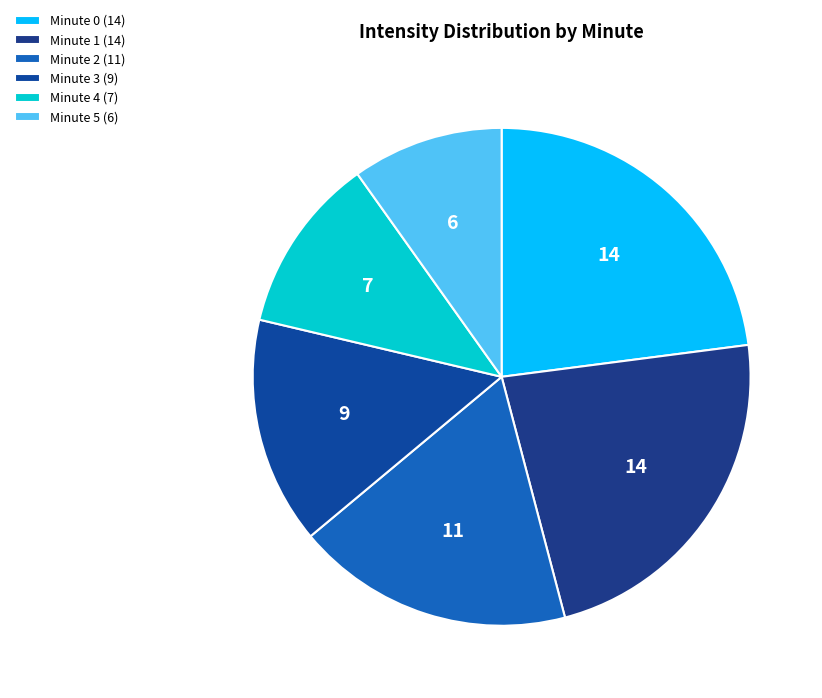

What is the ratio of the value at Minute 4 to the value at Minute 1?

0.5